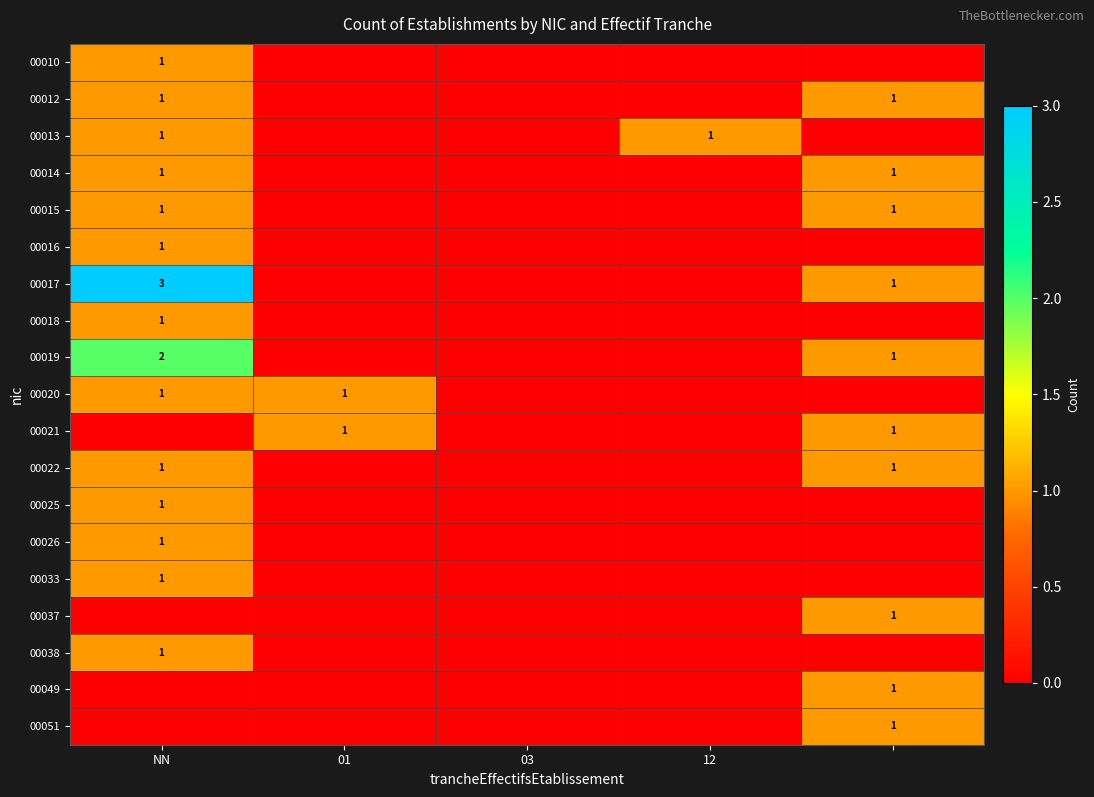

Is it true that 00038 equals 0 at NN?

False